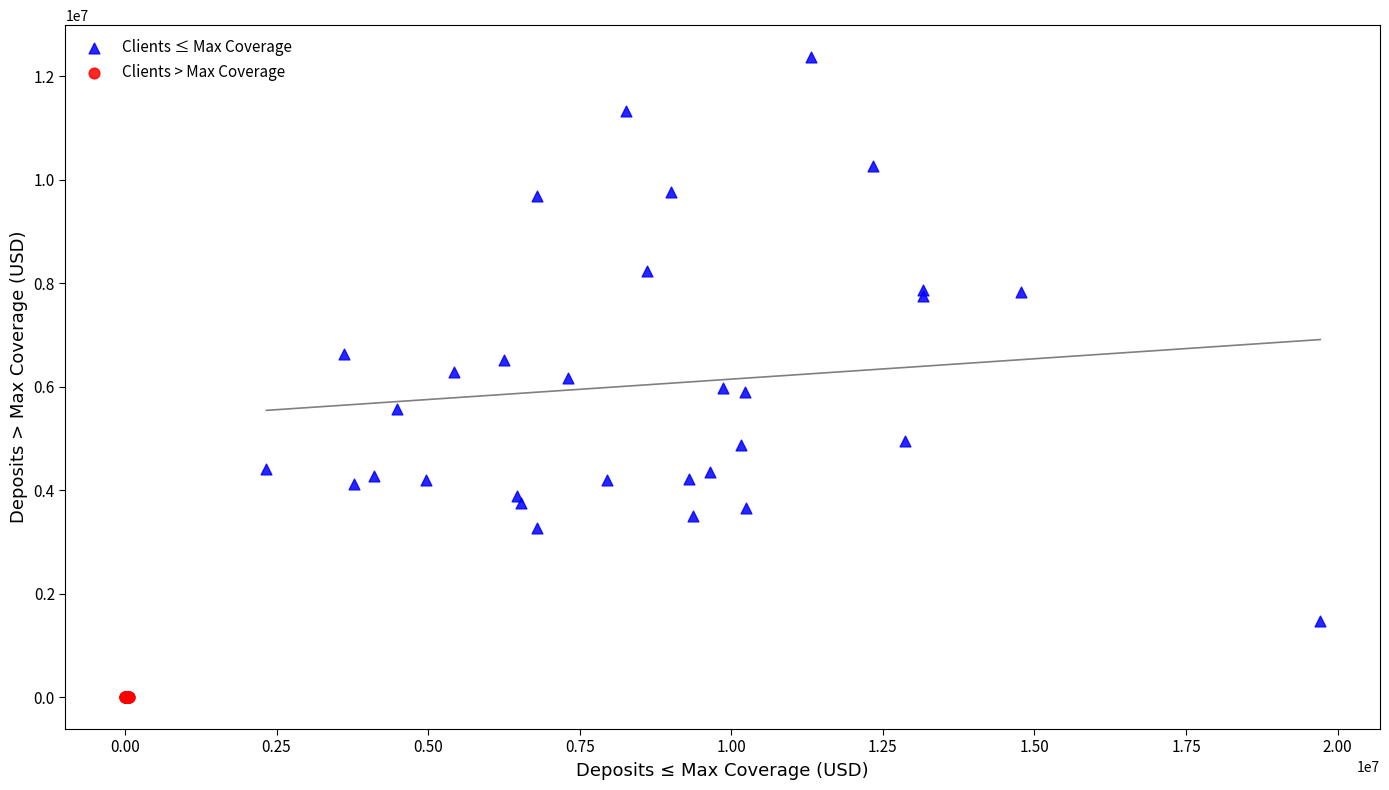

Which series reaches the maximum Y coordinate?

Clients ≤ Max Coverage